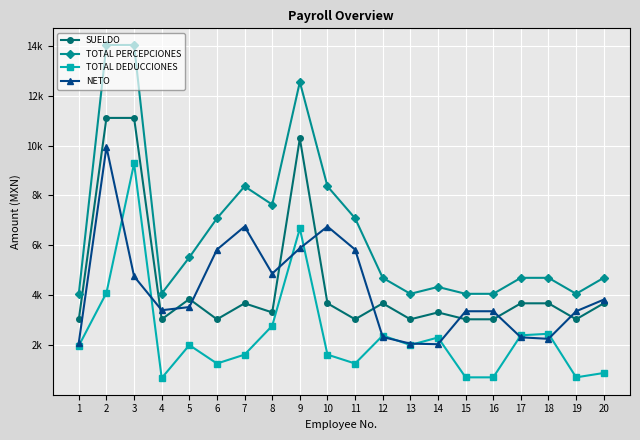

What is the total value across all series at 2?

39174.5